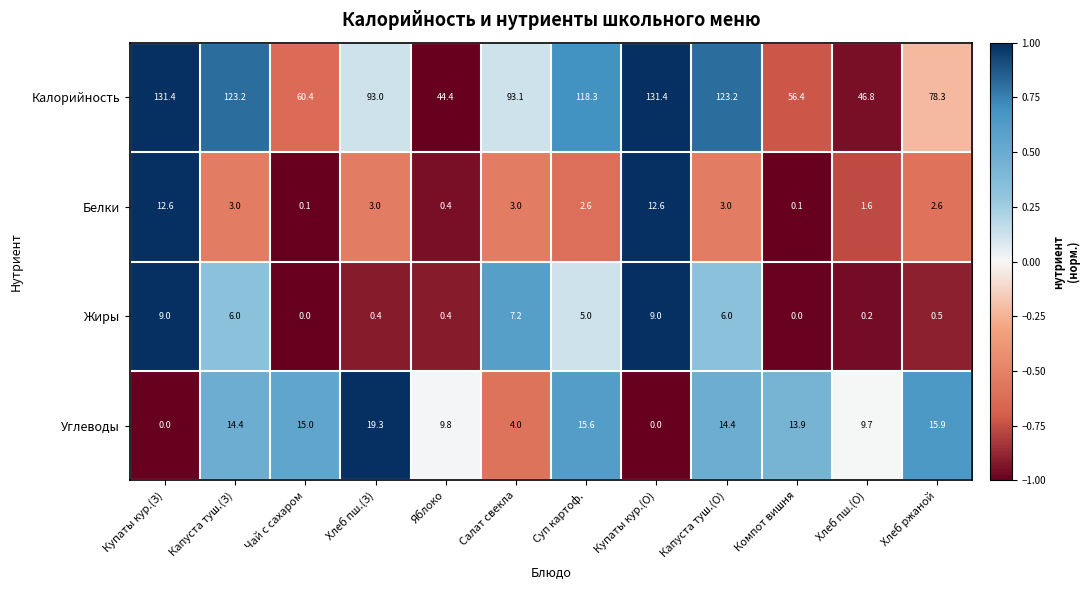

The value of Калорийность at Капуста туш.(З) is 67.6. True or false?

False